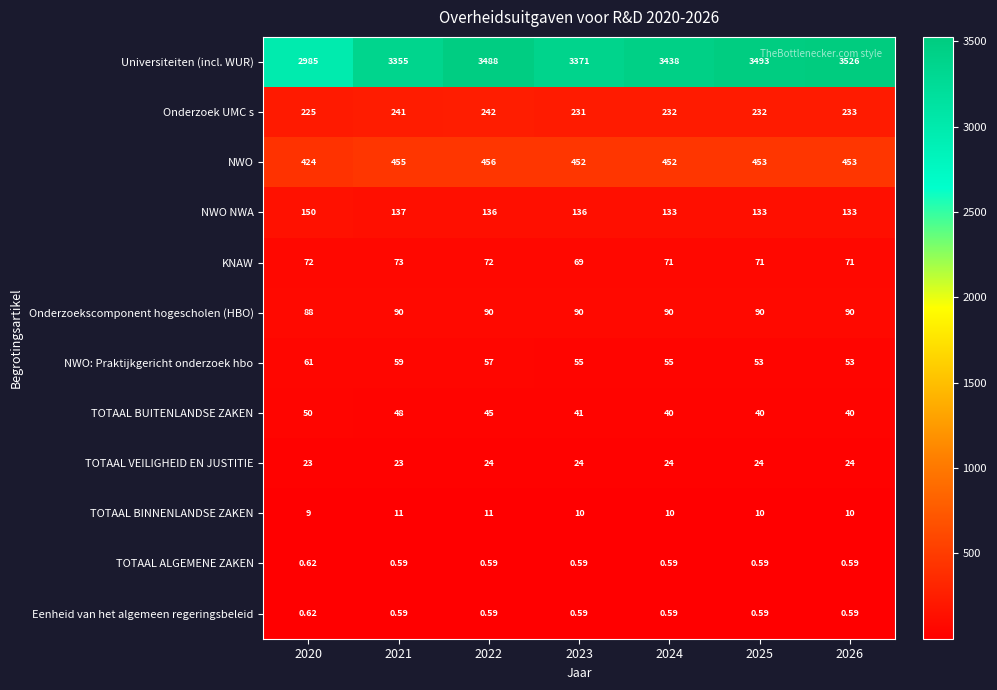

Which series has the largest total across all categories?

Universiteiten (incl. WUR)